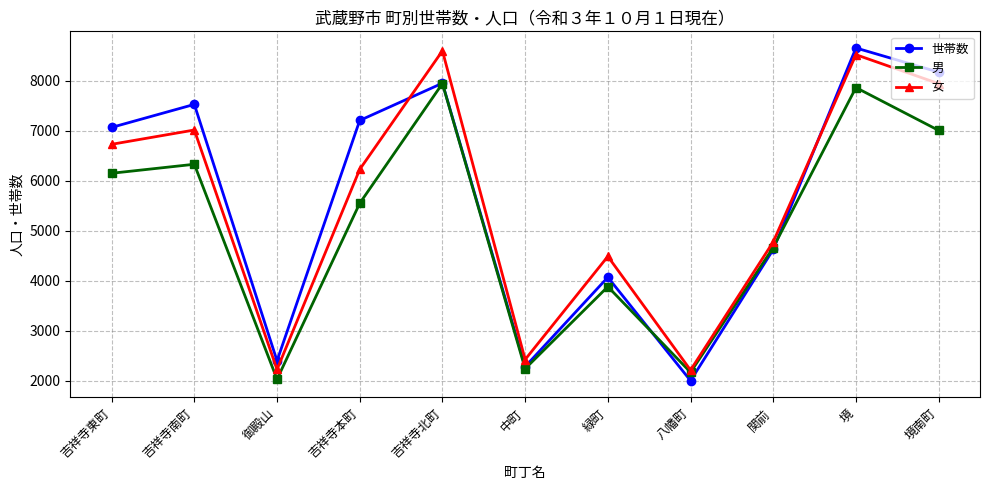

Read the 女 value at 八幡町.

2215